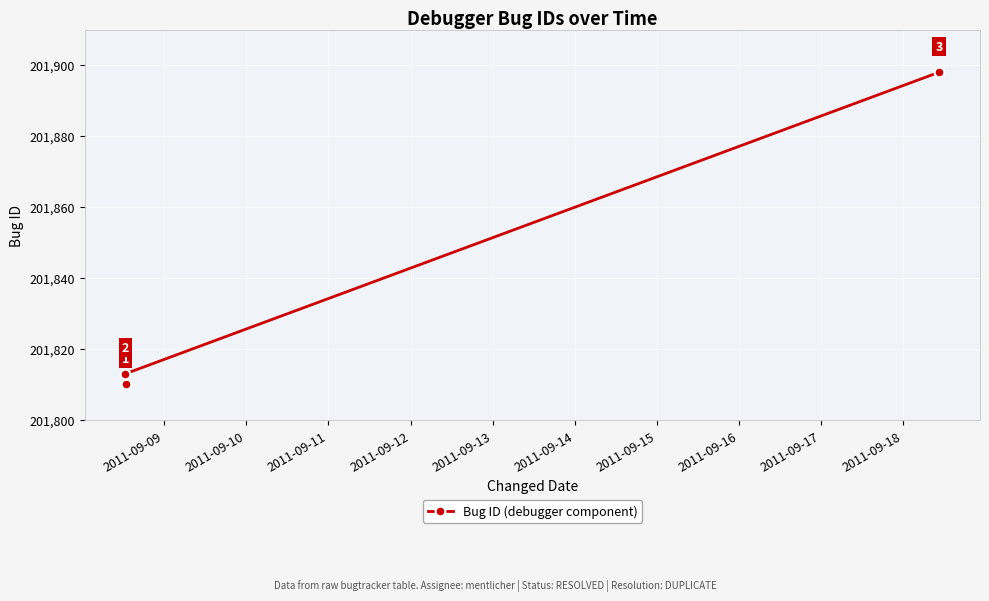

What is the difference between the maximum and minimum values?

88